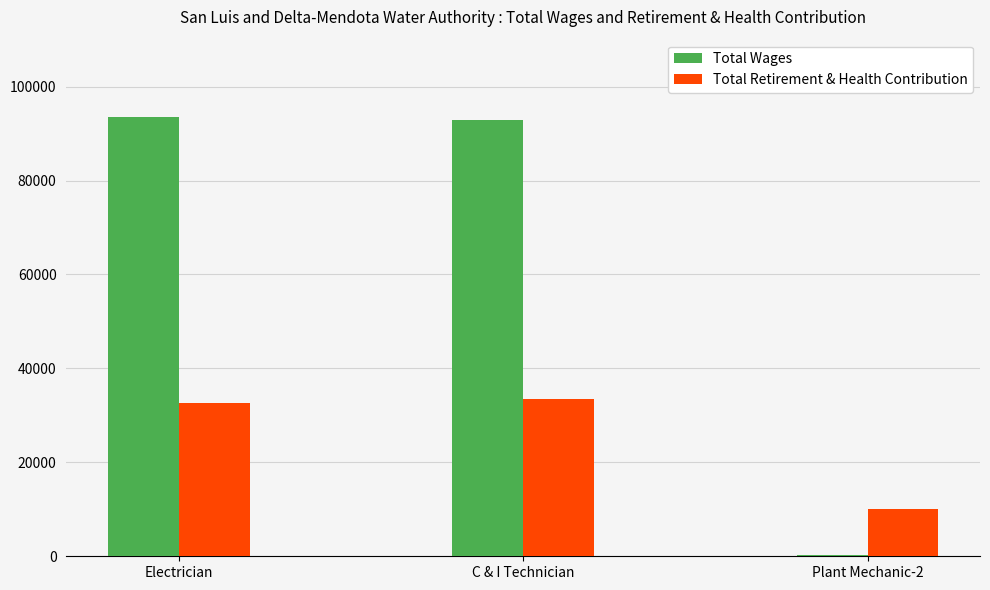

Between C & I Technician and Plant Mechanic-2, which series saw the biggest shift?

Total Wages